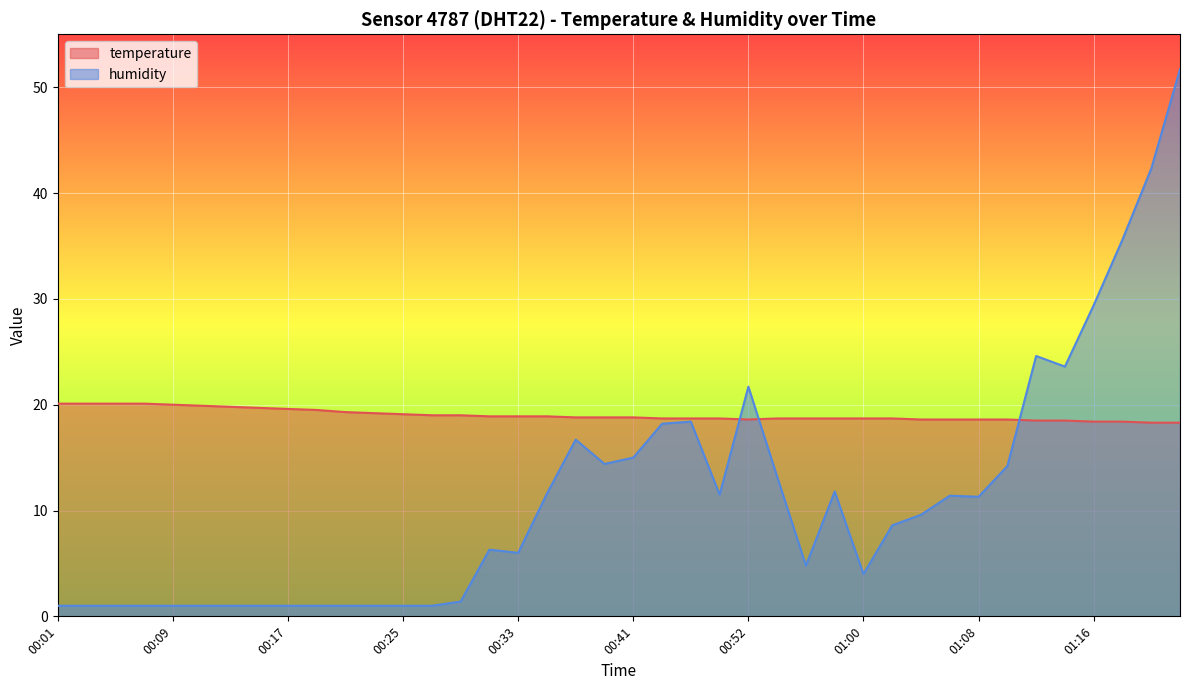

What is the spread (max minus min) of values at 00:17?

18.6